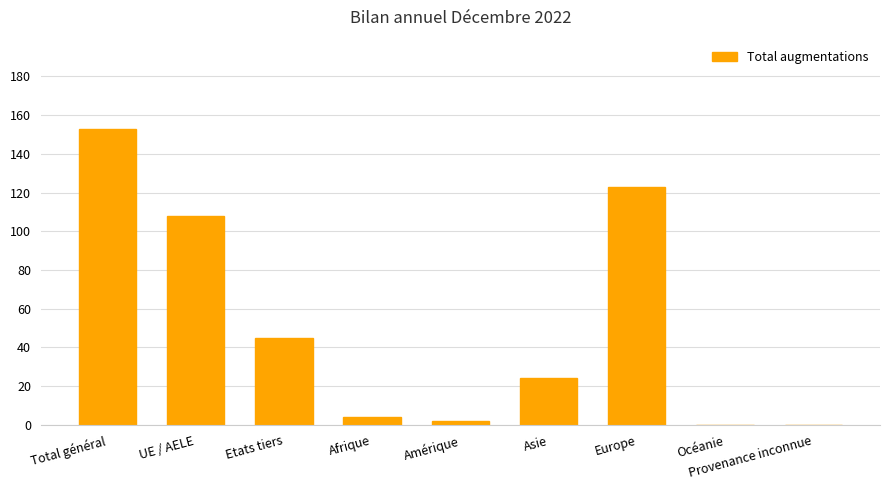

Which label corresponds to the largest value in the chart?

Total général